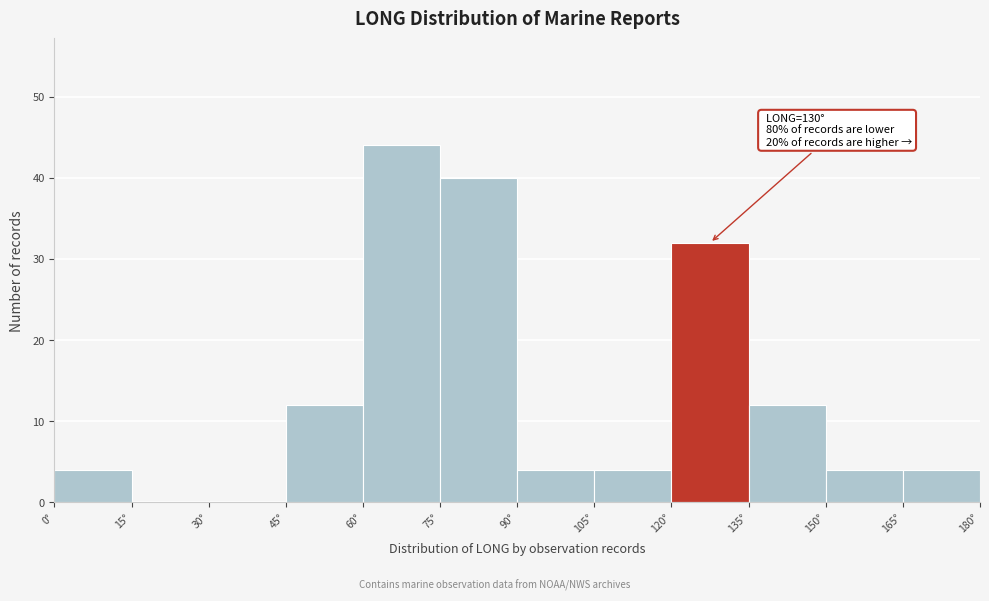

Over which range of the x-axis is the bar tallest?

60 to 75